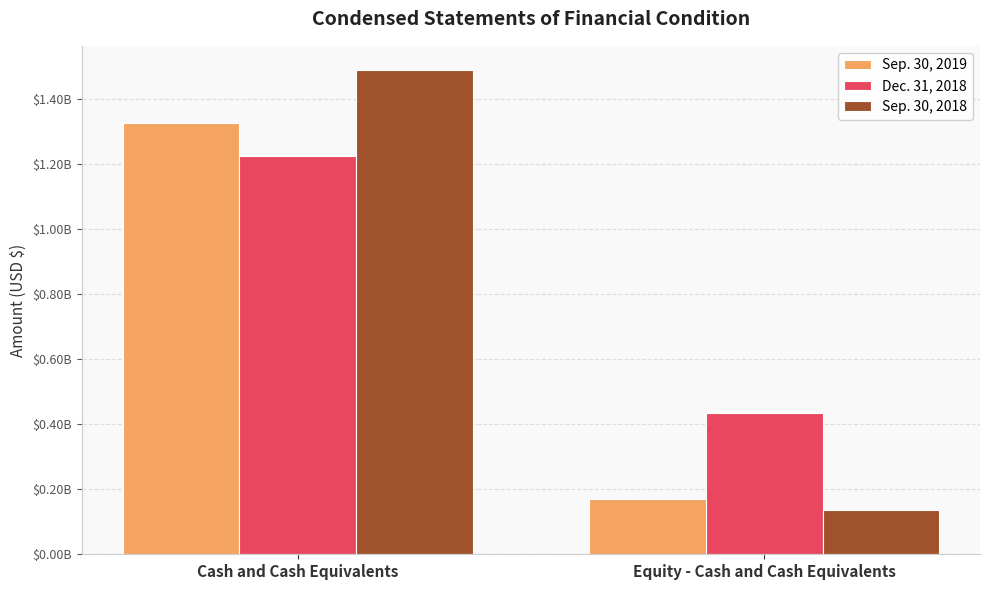

List the labels in order of Sep. 30, 2019 value, smallest first.

Equity - Cash and Cash Equivalents, Cash and Cash Equivalents